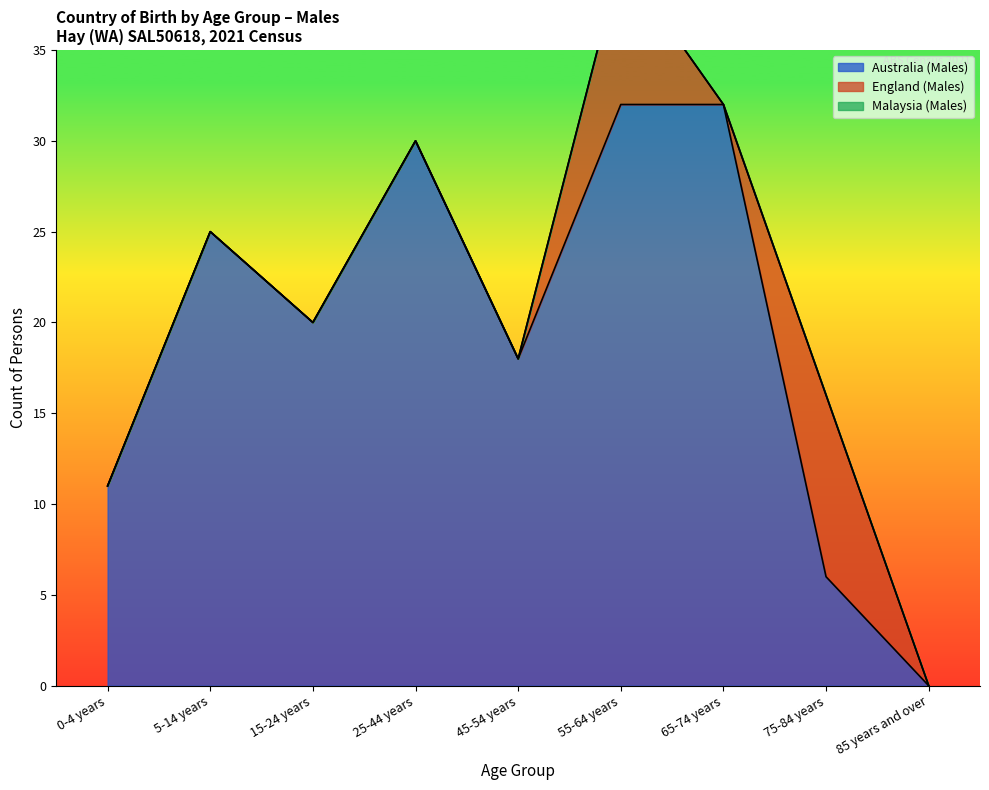

Which category has the lowest value in the Australia (Males) series?

85 years and over